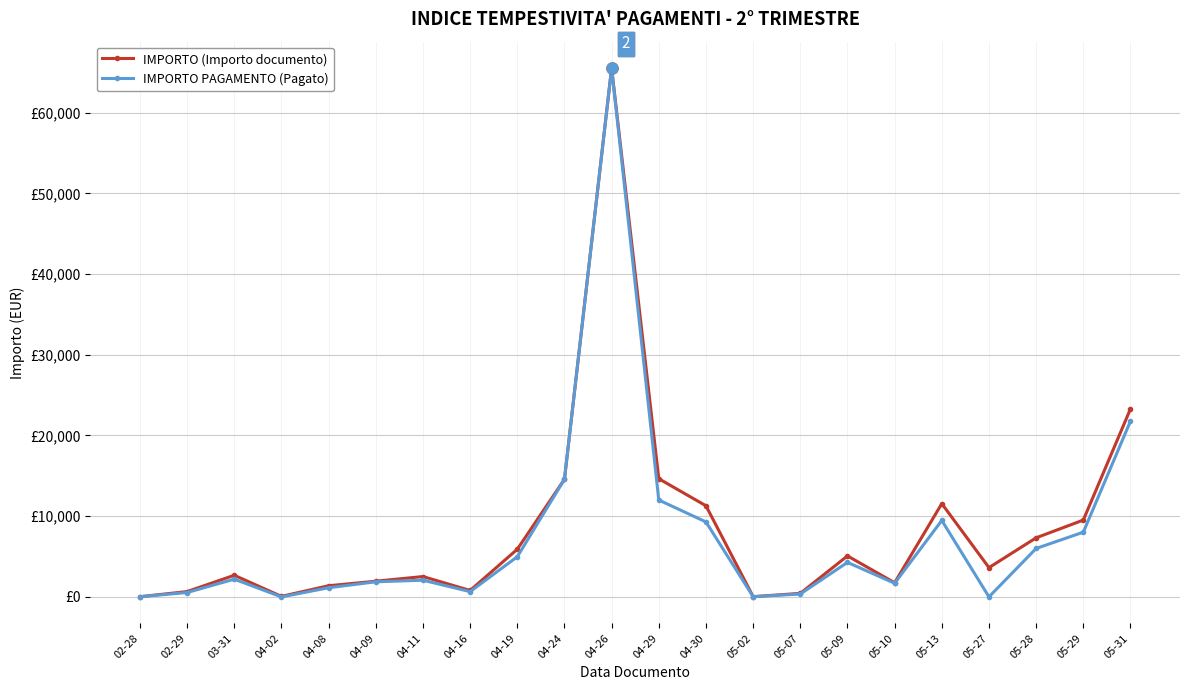

Which series has the largest range (max minus min)?

IMPORTO PAGAMENTO (Pagato)